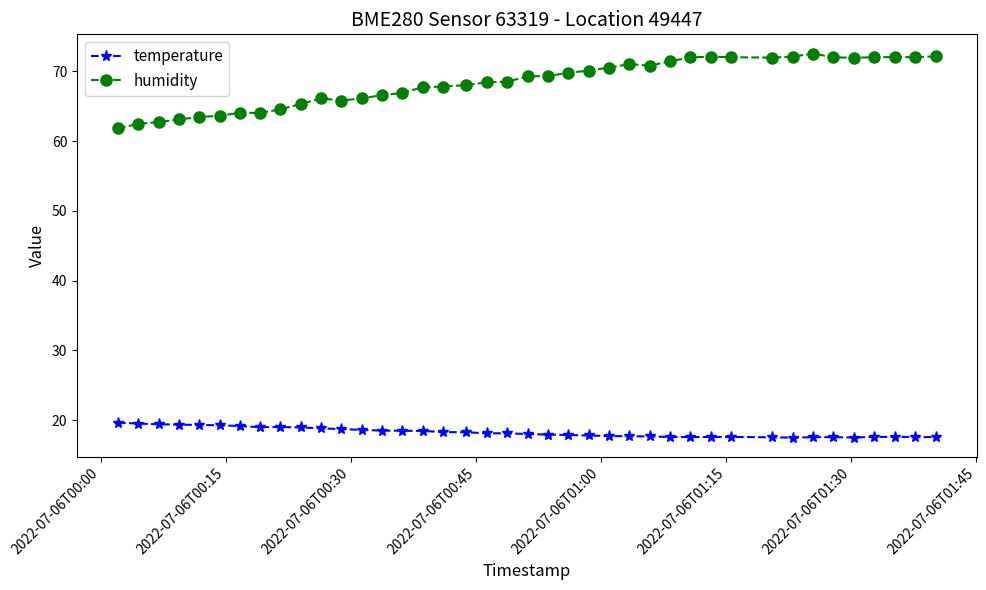

Count the number of categories in the chart.

40